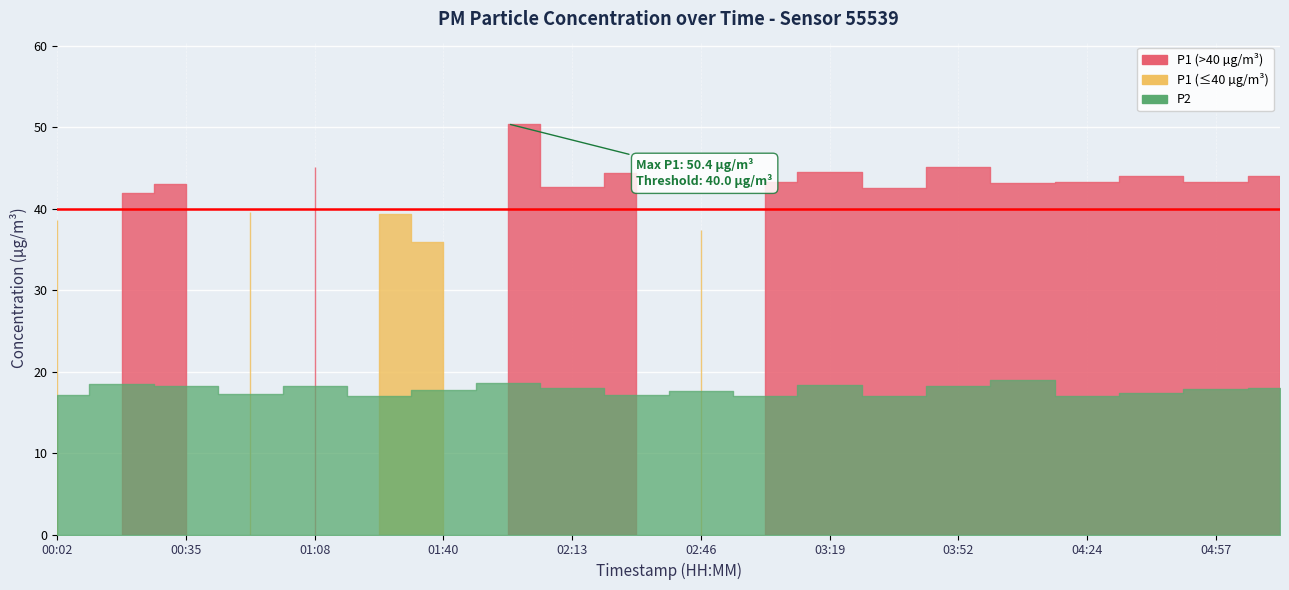

What is the smallest value displayed?

17.0